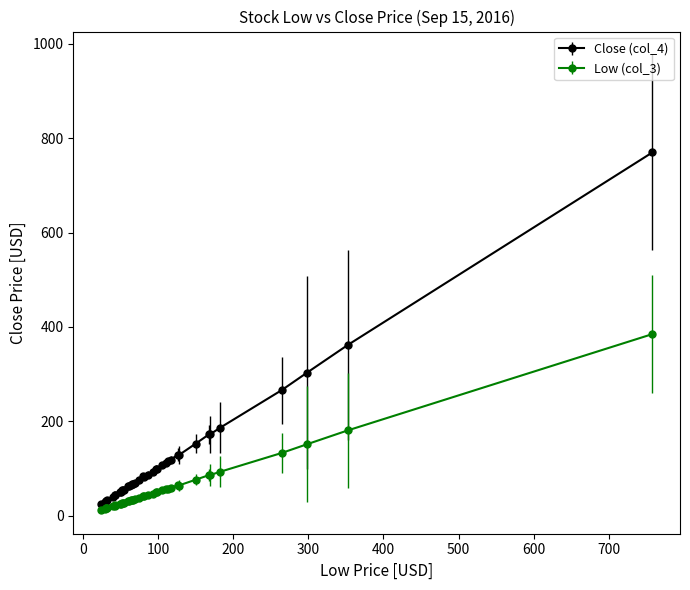

What are all the series names shown in the legend?

Close (col_4), Low (col_3)